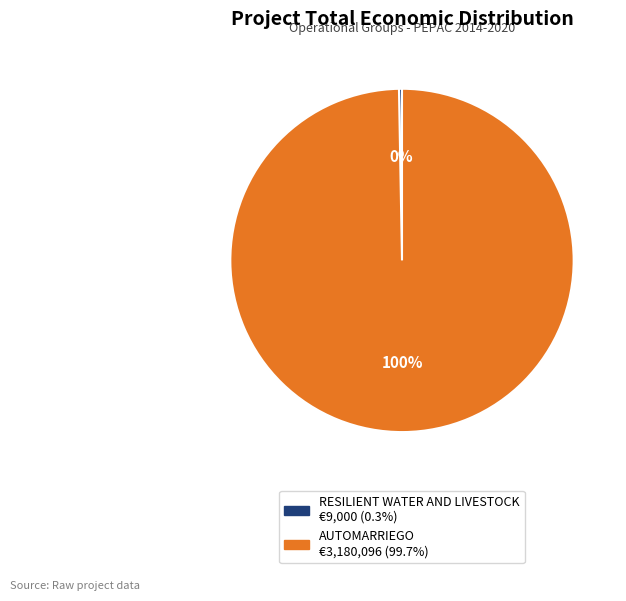

To the nearest percent, what percentage of the pie is AUTOMARRIEGO?

100%